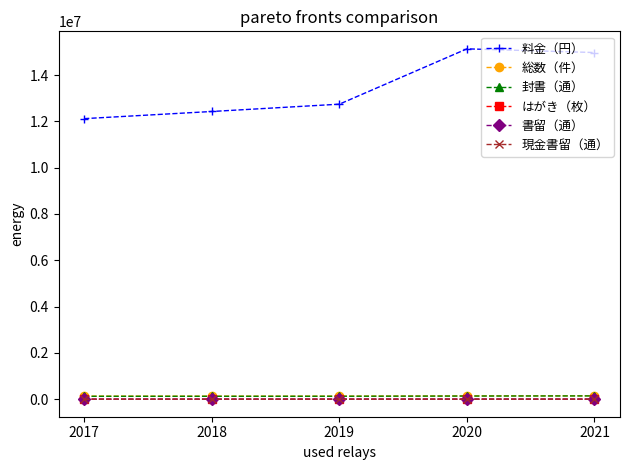

What is the total value across all series at 2021?

15266008